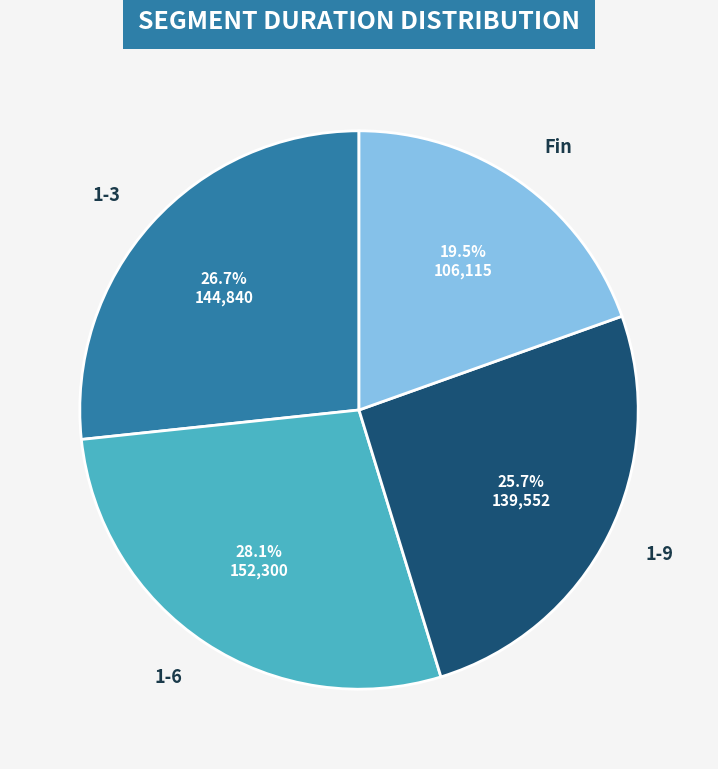

Is there a majority slice in this chart?

No